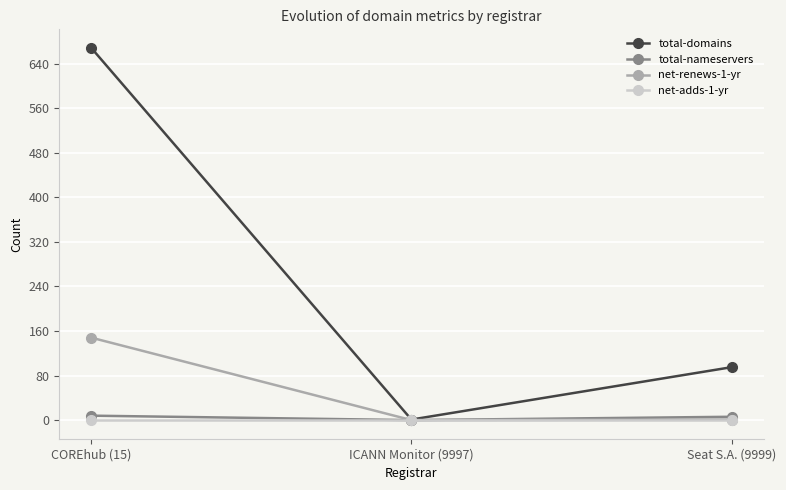

Count the number of categories in the chart.

3